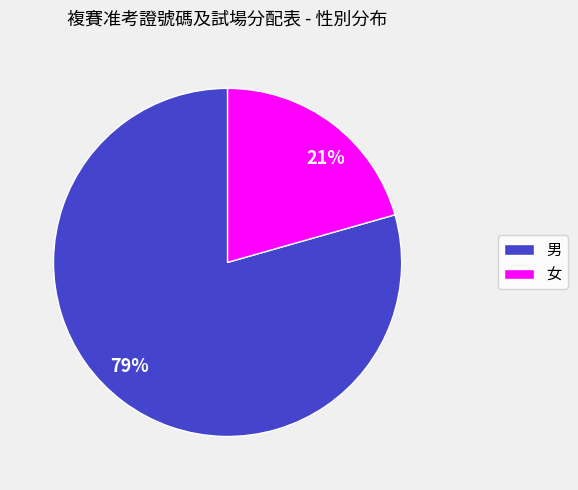

How many segments does this pie chart have?

2